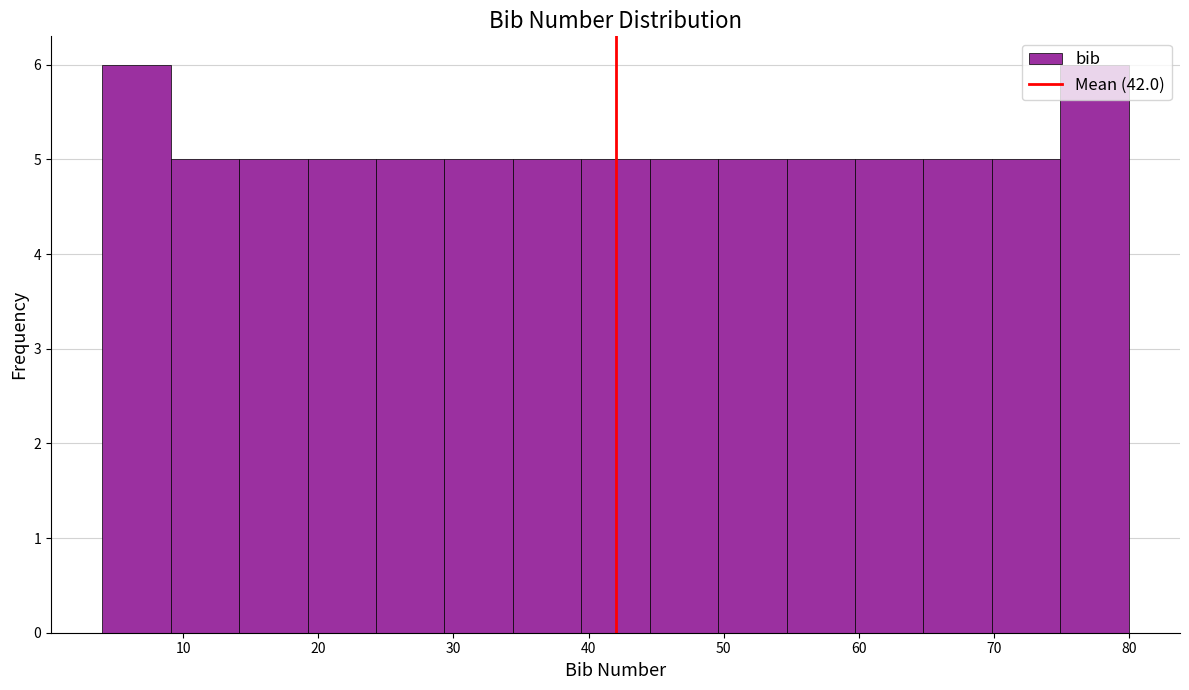

What is the height of the bar covering 24 to 29 on the x-axis? Neither the bar edges nor the heights are printed on the chart, so give them approximately, as read against the axes.

5